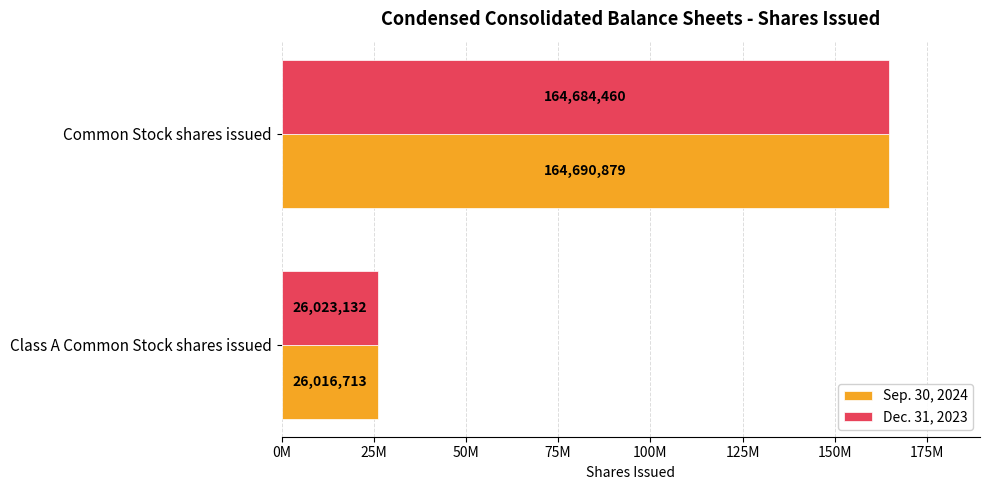

What are all the series names shown in the legend?

Sep. 30, 2024, Dec. 31, 2023